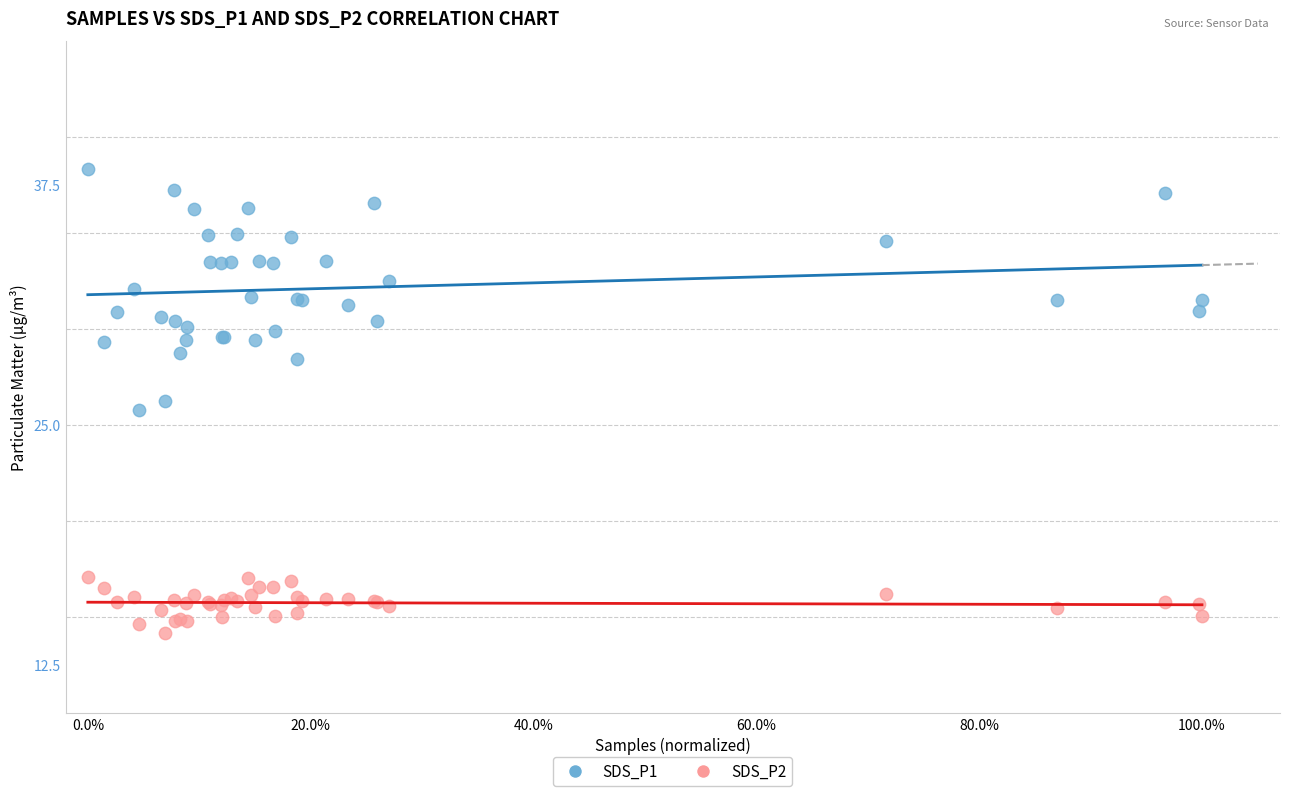

What is the X range (max minus min) for the scatter plot?

1.0